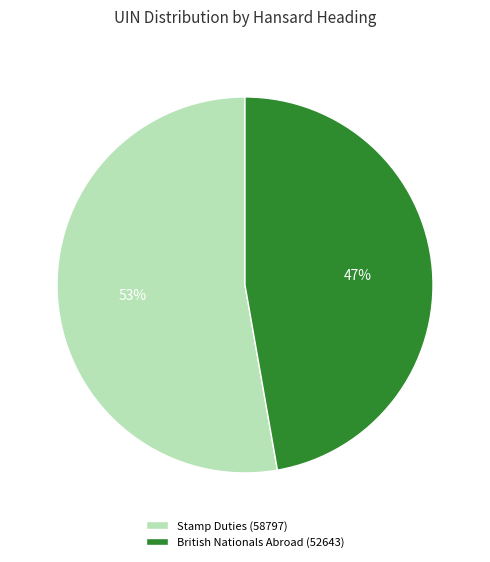

Between British Nationals Abroad (52643) and Stamp Duties (58797), which is larger?

Stamp Duties (58797)